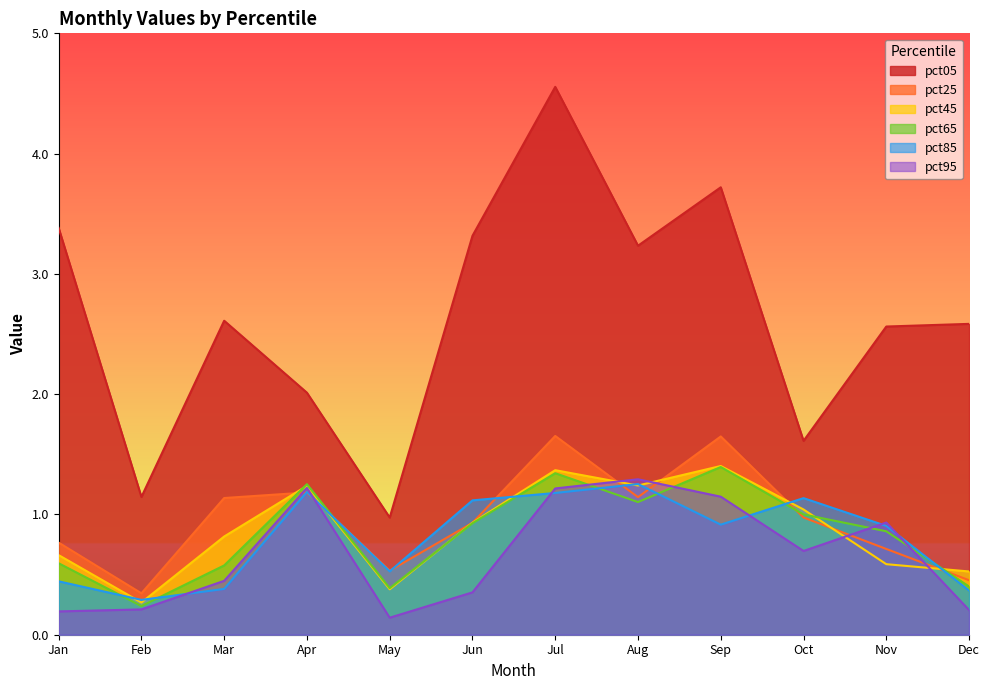

True or false: pct95 has more than 2 points higher than both neighbors.

True